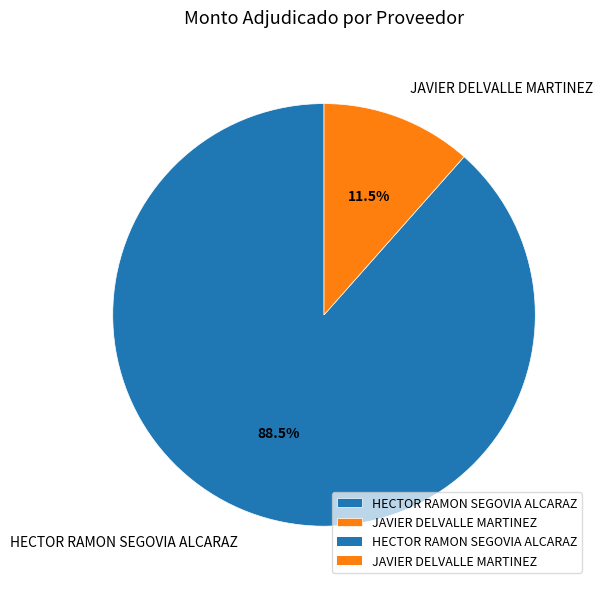

Approximately how many times larger is the value at HECTOR RAMON SEGOVIA ALCARAZ compared to JAVIER DELVALLE MARTINEZ?

7.7